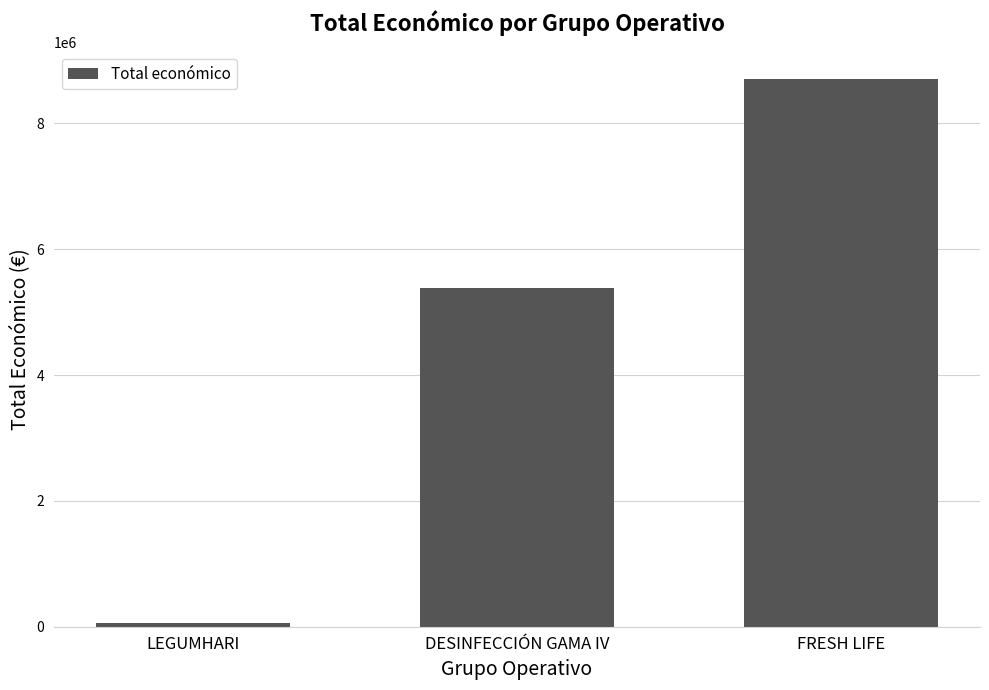

What is the difference between the values at FRESH LIFE and LEGUMHARI?

8644186